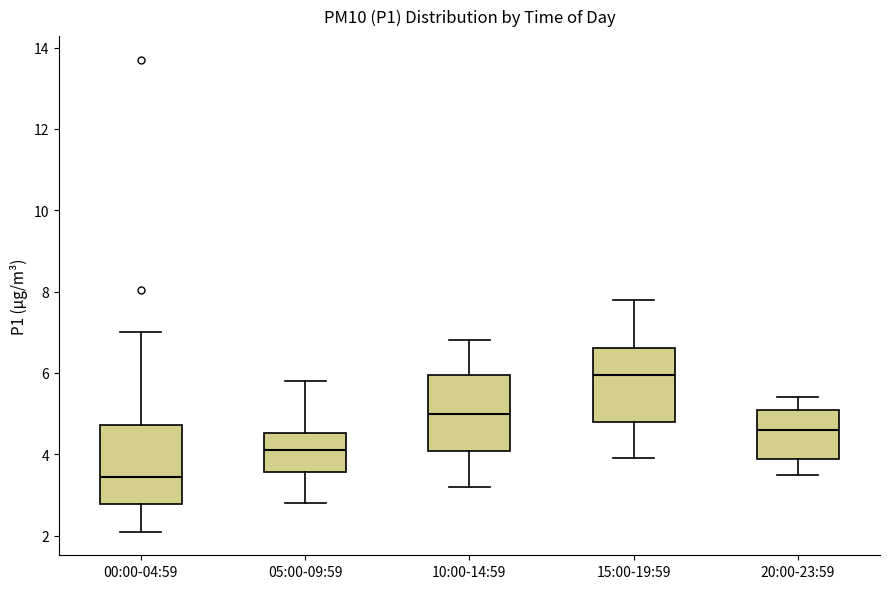

Reading left to right, transcribe this box plot: for each box, give where its median line is, the range the box spans, and where its two whiskers end, as read against the y-axis. The values are not printed on the chart, so give them approximately, as read against the axis.

00:00-04:59: median 3.4, box 2.8 to 4.8, whiskers 2.2 to 7.0
05:00-09:59: median 4.2, box 3.6 to 4.6, whiskers 2.8 to 5.8
10:00-14:59: median 5.0, box 4.0 to 6.0, whiskers 3.2 to 6.8
15:00-19:59: median 6.0, box 4.8 to 6.6, whiskers 4.0 to 7.8
20:00-23:59: median 4.6, box 3.8 to 5.2, whiskers 3.6 to 5.4